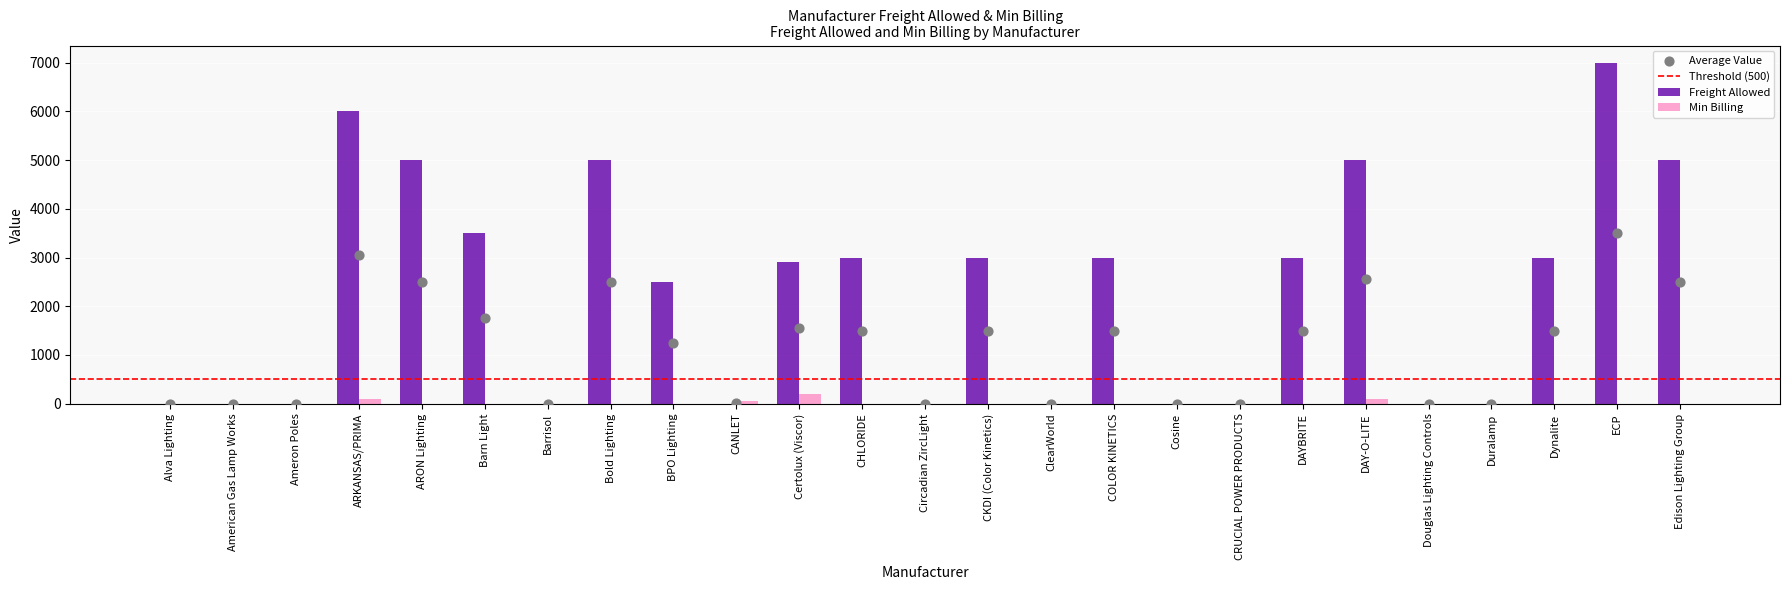

At which category is the sum across all series the highest?

ECP